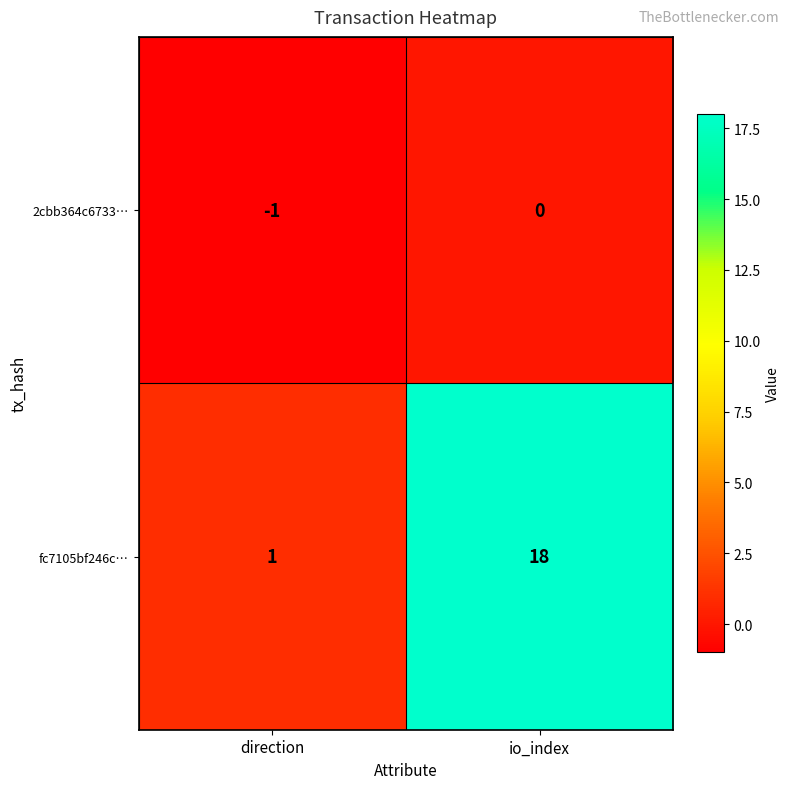

The 2cbb364c6733… series shows -2 at direction. True or false?

False